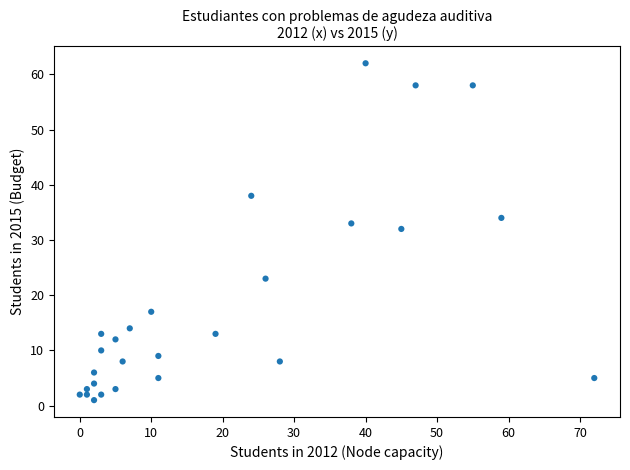

What Y value in the scatter plot is closest to 31?

32